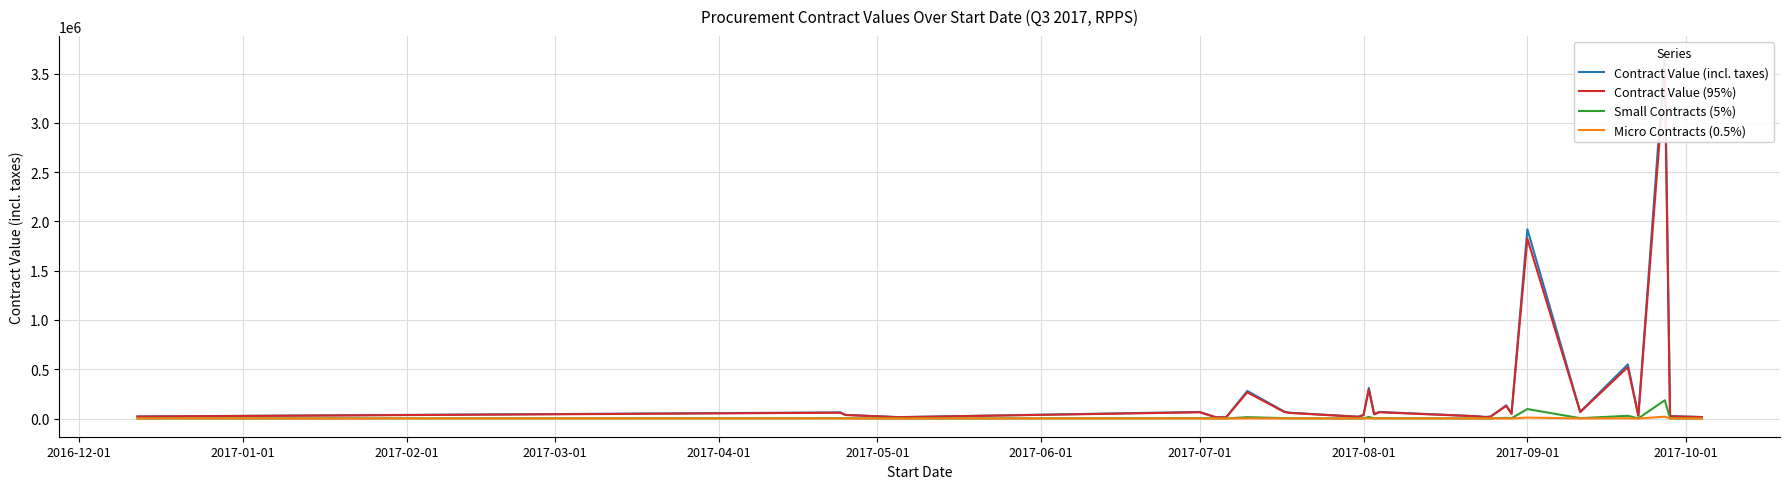

What is the maximum value for Small Contracts (5%)?

184911.1